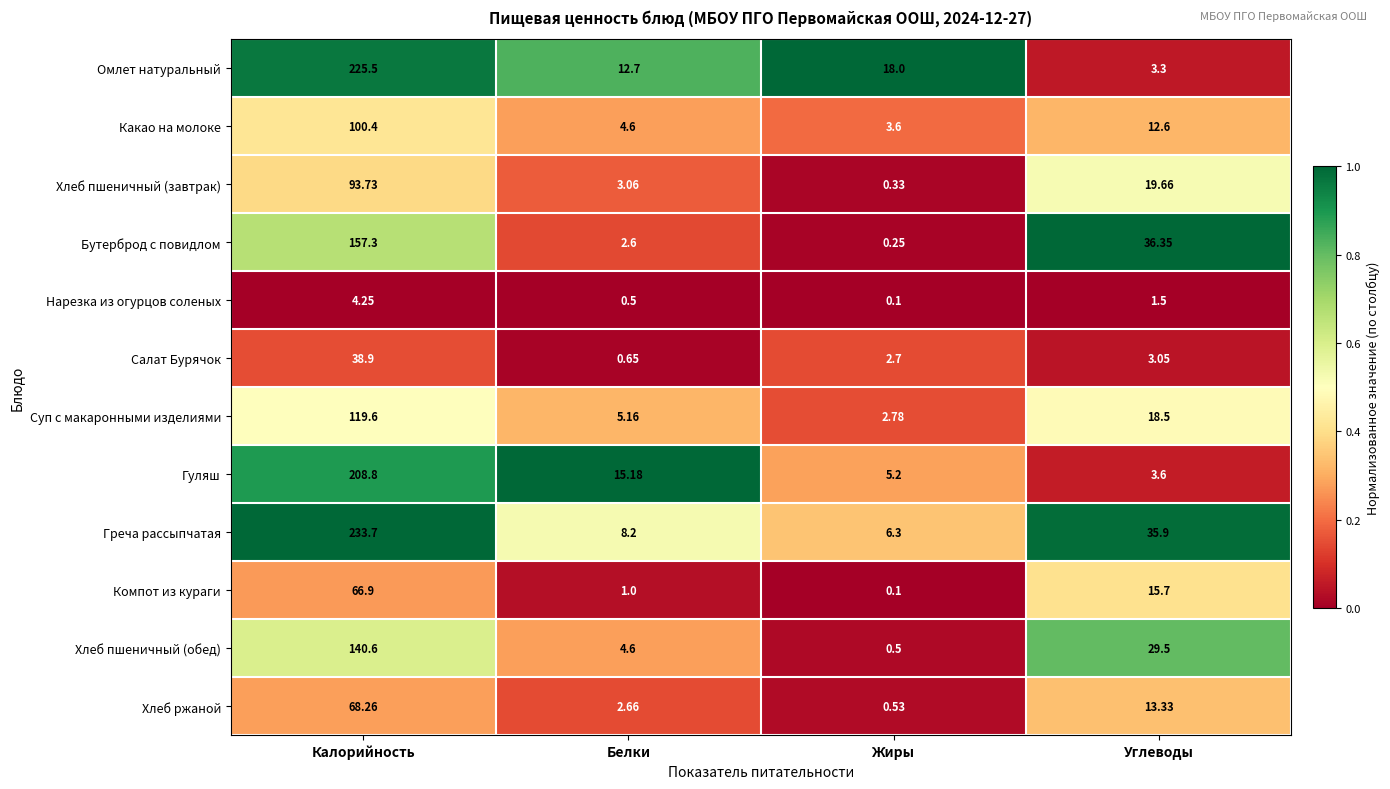

Which series has the widest spread of values?

Греча рассыпчатая